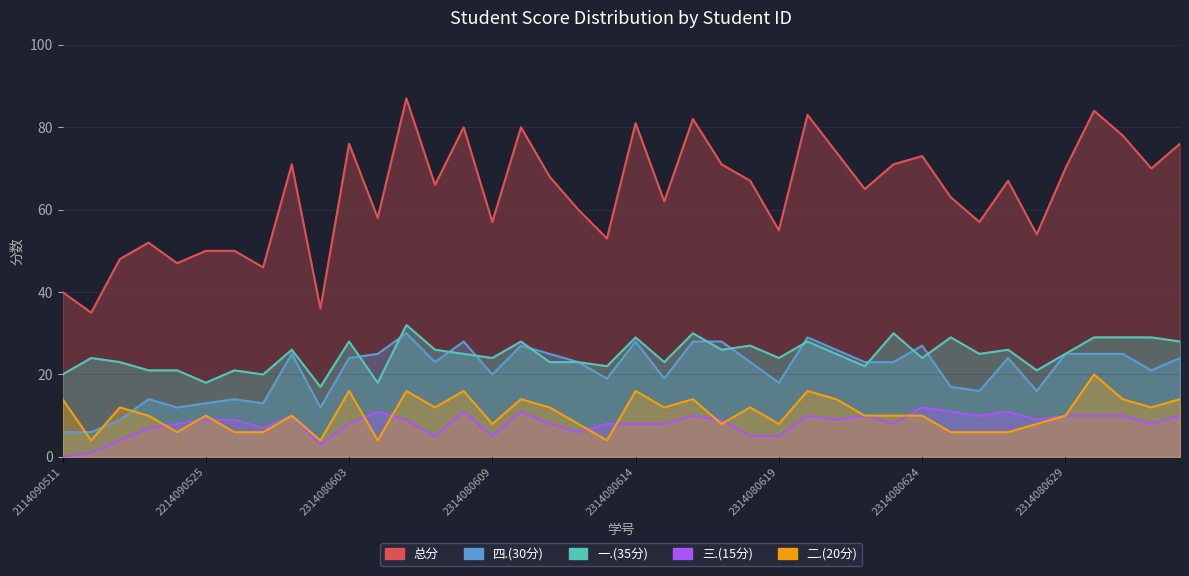

What is the value of the 总分 point at the 7th from the left?

50